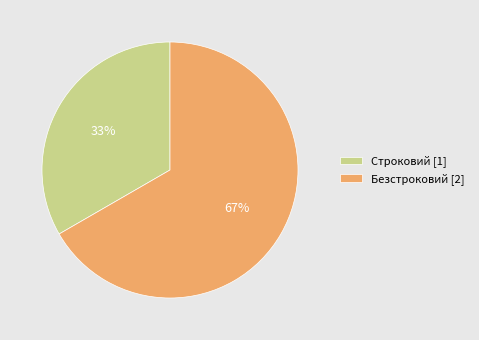

To the nearest percent, what is the combined percentage of Безстроковий [2] and Строковий [1]?

100%